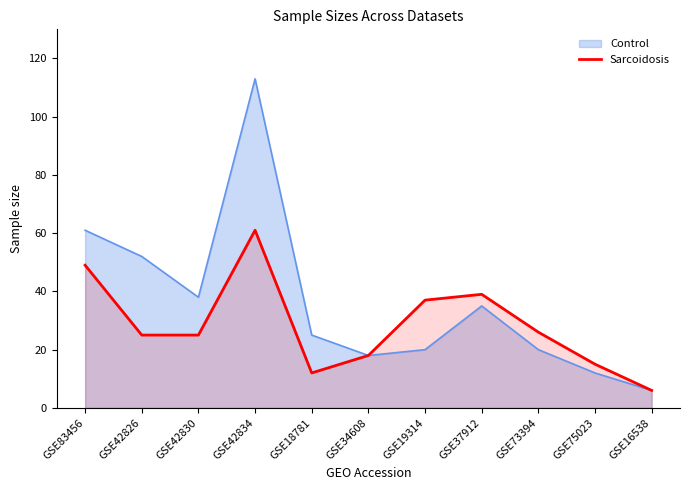

What is the lowest value of the Control series?

6